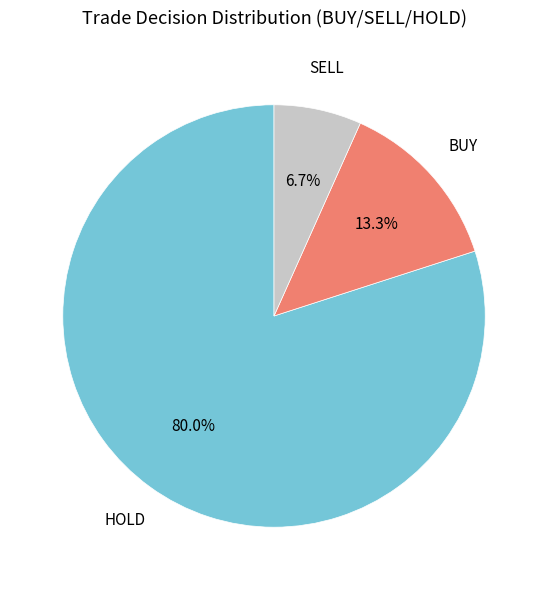

Is there a majority slice in this chart?

Yes